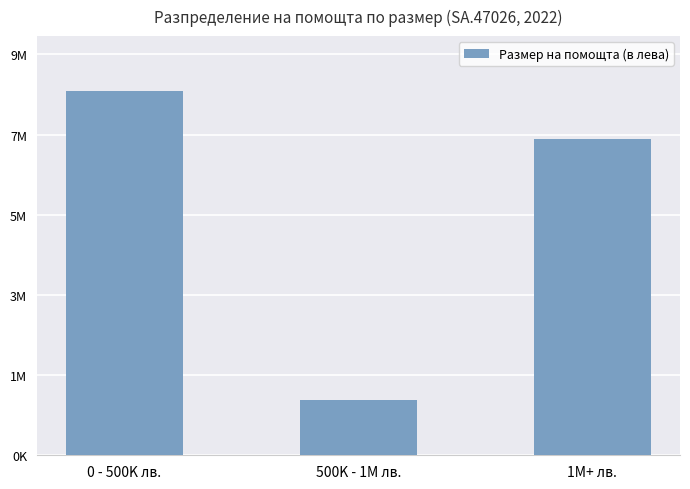

What is the label of the 2nd bar from the right?

500K - 1M лв.